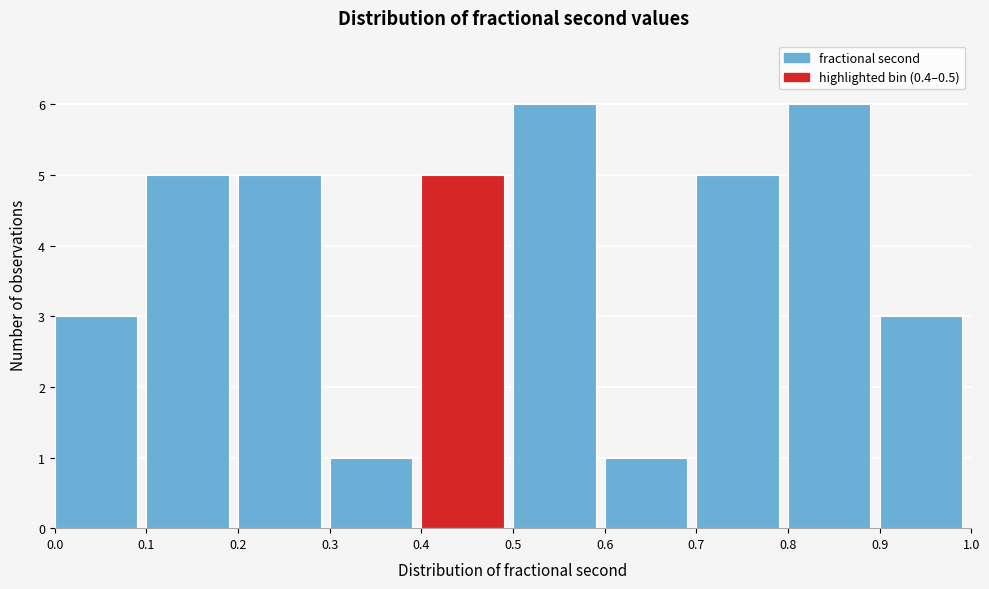

Reading left to right, transcribe this chart: for each bar, give the range it covers on the x-axis and its height. The values are not printed on the chart, so give them approximately, as read against the axis.

0.0 to 0.1: 3
0.1 to 0.2: 5
0.2 to 0.3: 5
0.3 to 0.4: 1
0.4 to 0.5: 5
0.5 to 0.6: 6
0.6 to 0.7: 1
0.7 to 0.8: 5
0.8 to 0.9: 6
0.9 to 1.0: 3